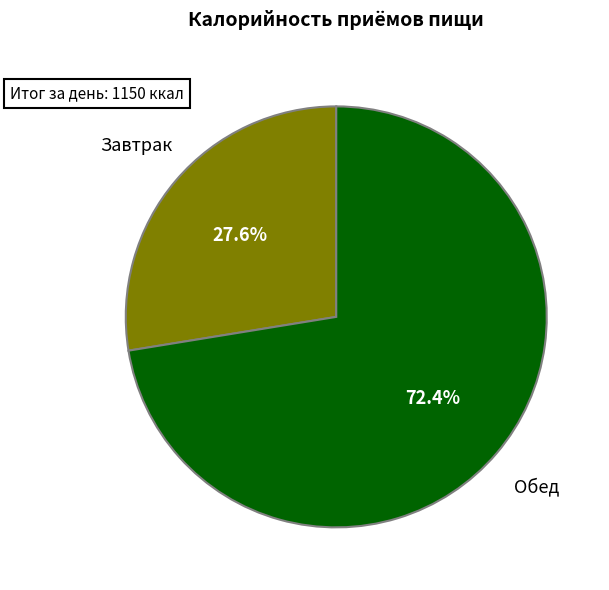

How many segments does this pie chart have?

2